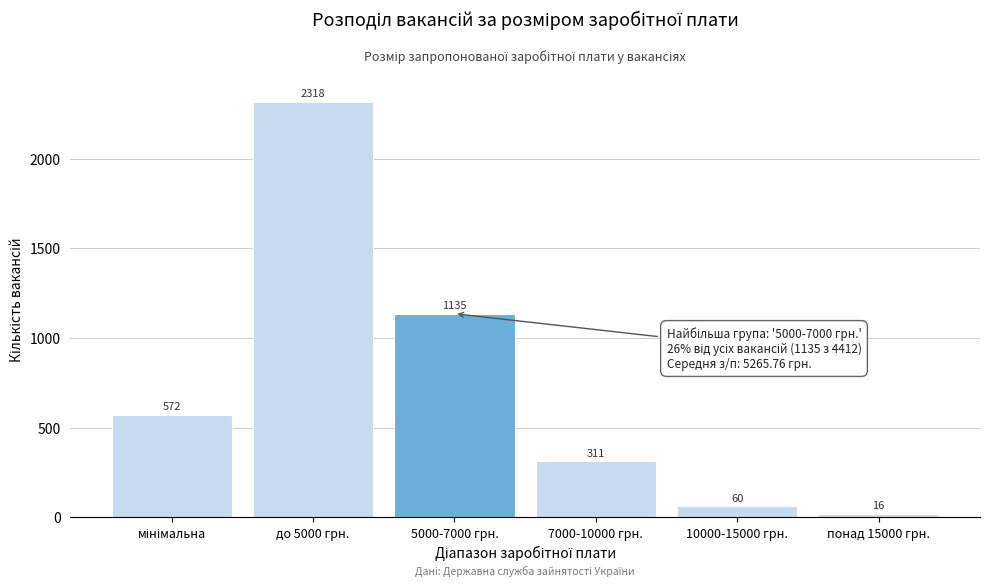

Reading right to left, what are all the values shown in this chart?

16	60	311	1135	2318	572